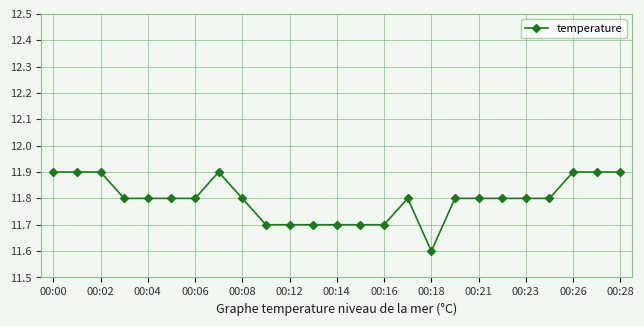

What is the difference between the second highest and second lowest values?

0.2